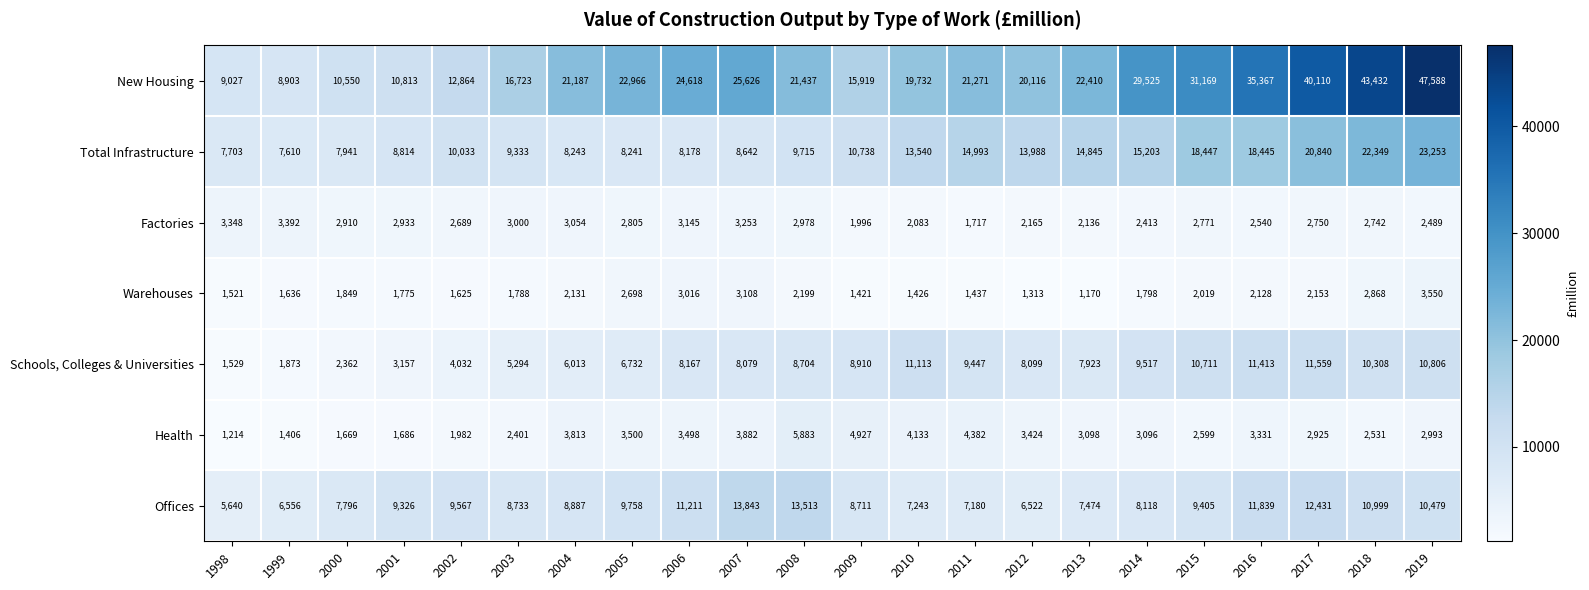

Read the New Housing value at 1998.

9027